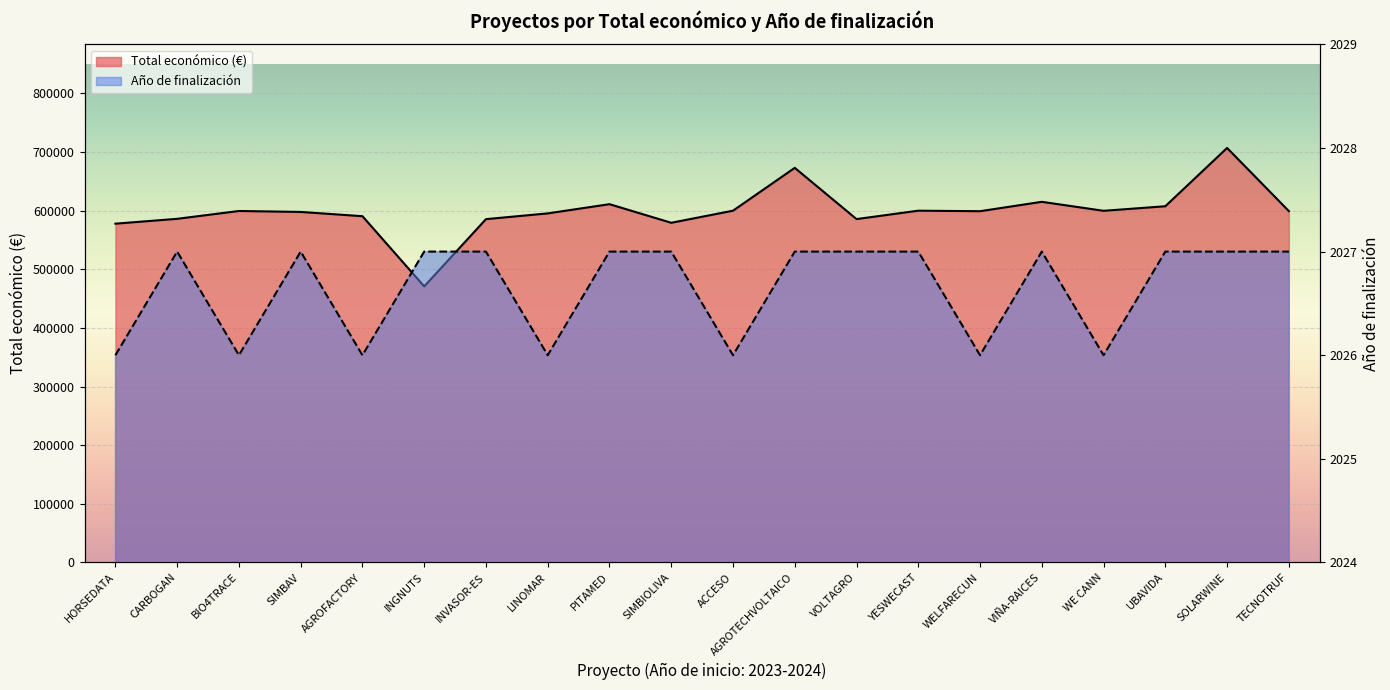

True or false: Año de finalización has more than 1 interior local peaks.

True